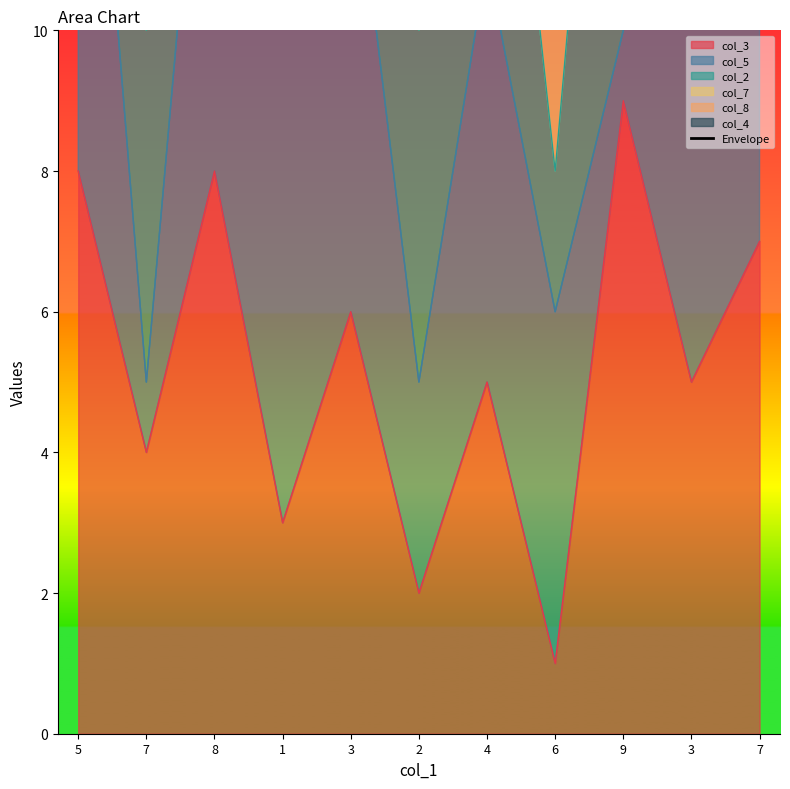

What is the label of the 7th point from the left?

4